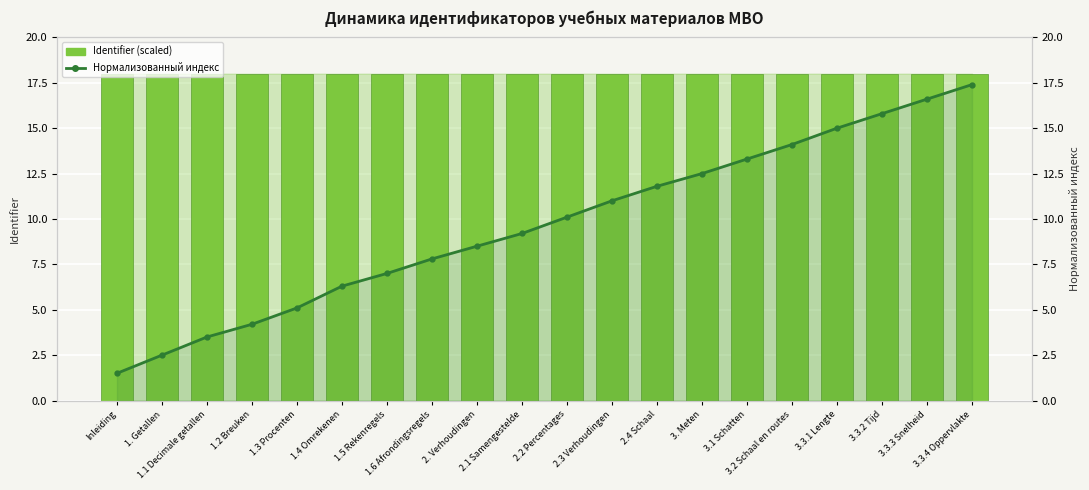

Which has a higher value, 3.3.1 Lengte or Inleiding?

3.3.1 Lengte